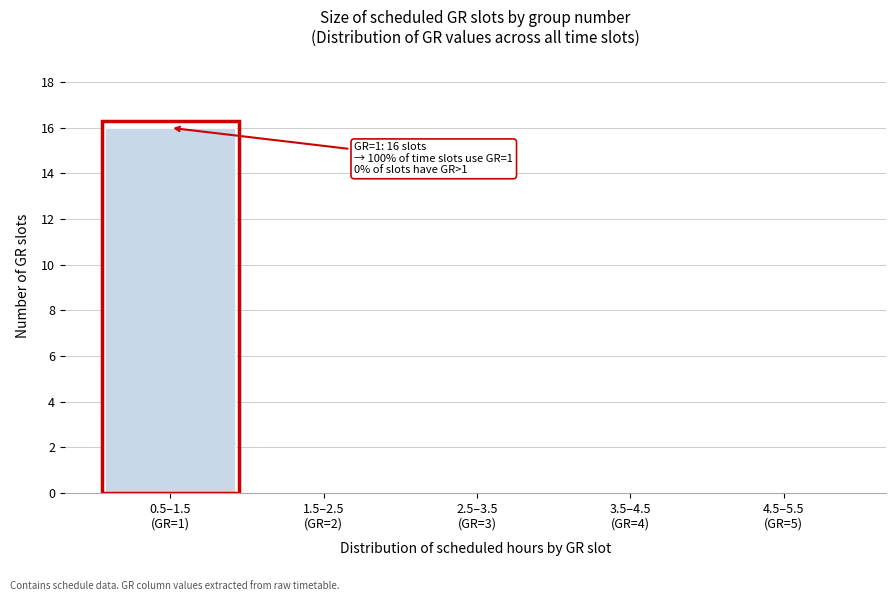

Are the bars horizontal?

No